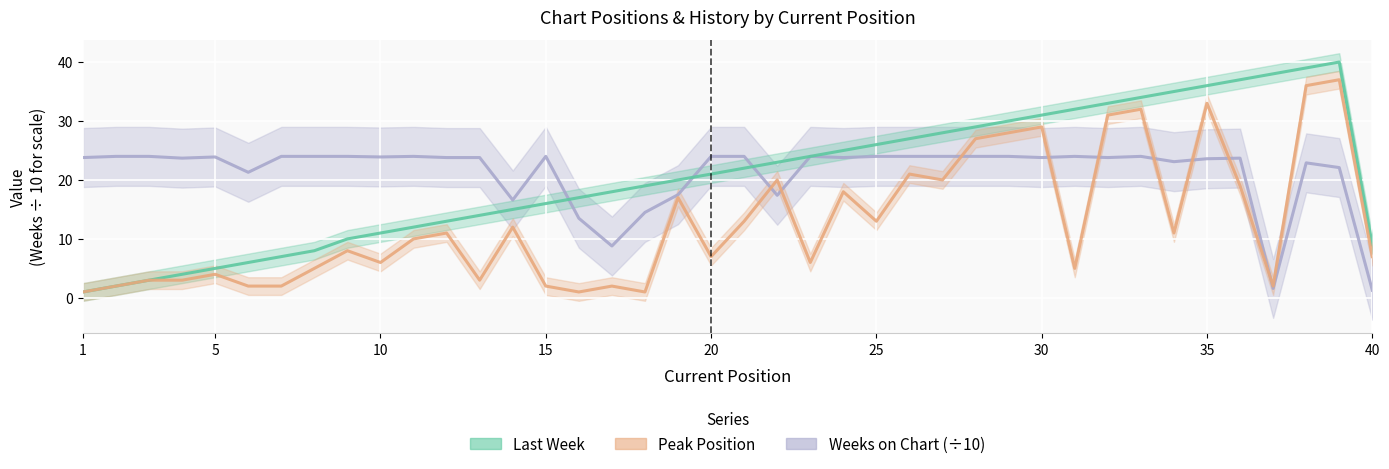

How many interior local peaks does the Last Week series have?

1